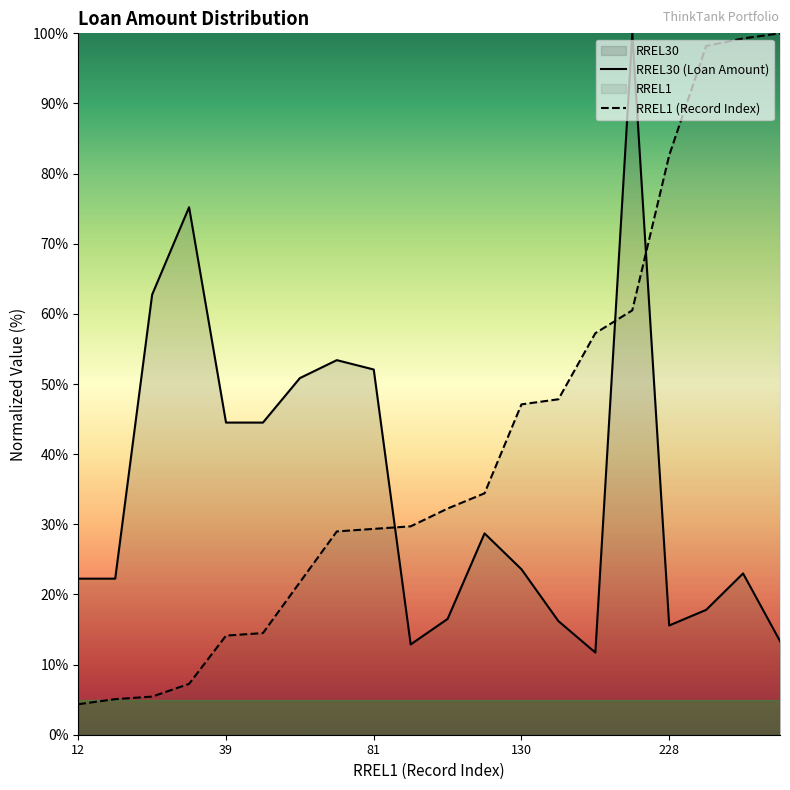

What are all the series names shown in the legend?

RREL1, RREL30